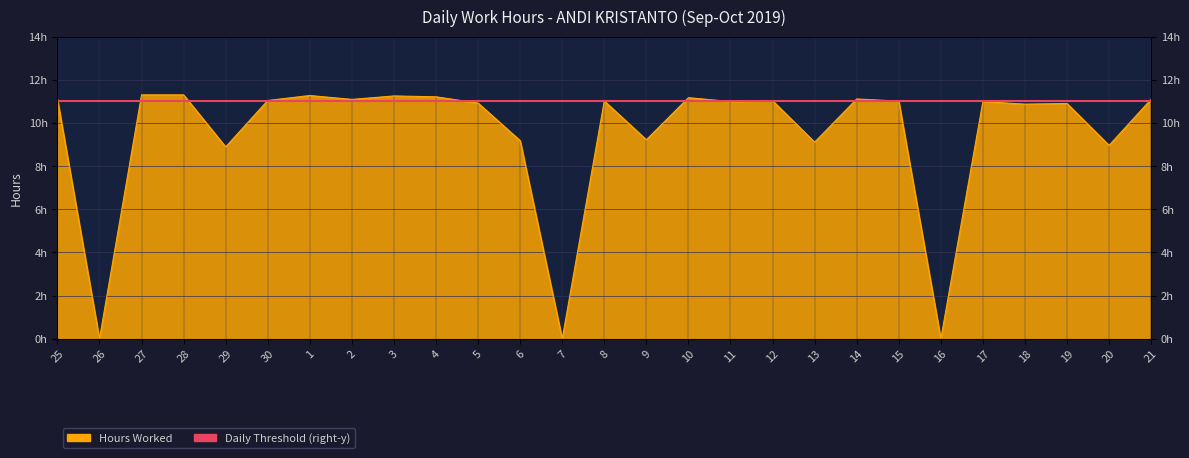

How many points are higher than both their immediate neighbors (excluding endpoints)?

8